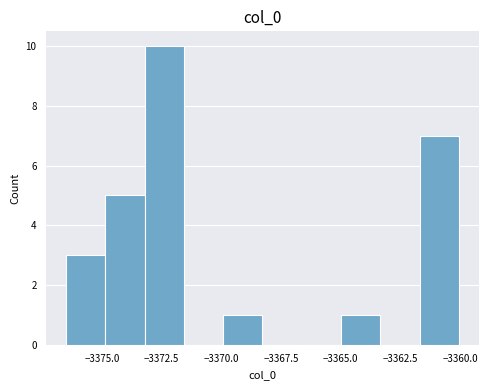

Around what value on the x-axis is the tallest bar? Give the approximate position of its centre, as read against the axis.

-3372.5